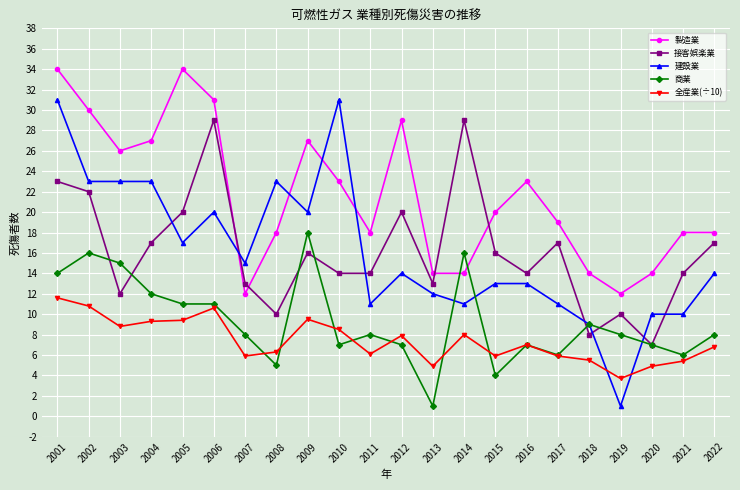

Rank the series by their maximum value, from lowest to highest.

全産業(÷10), 商業, 接客娯楽業, 建設業, 製造業